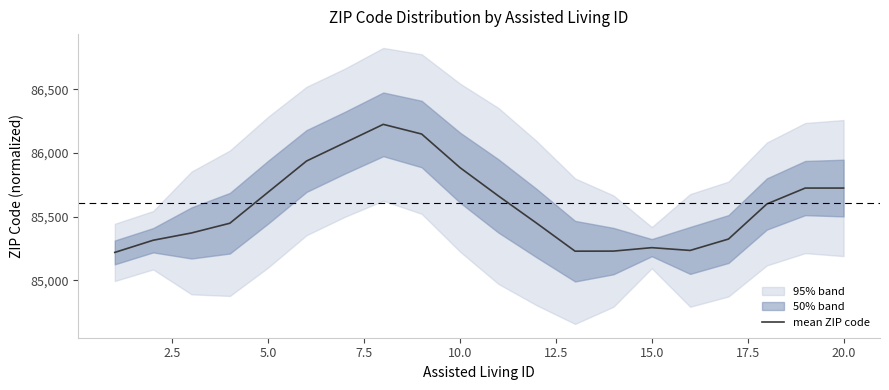

Count the number of values greater than 85600.

10